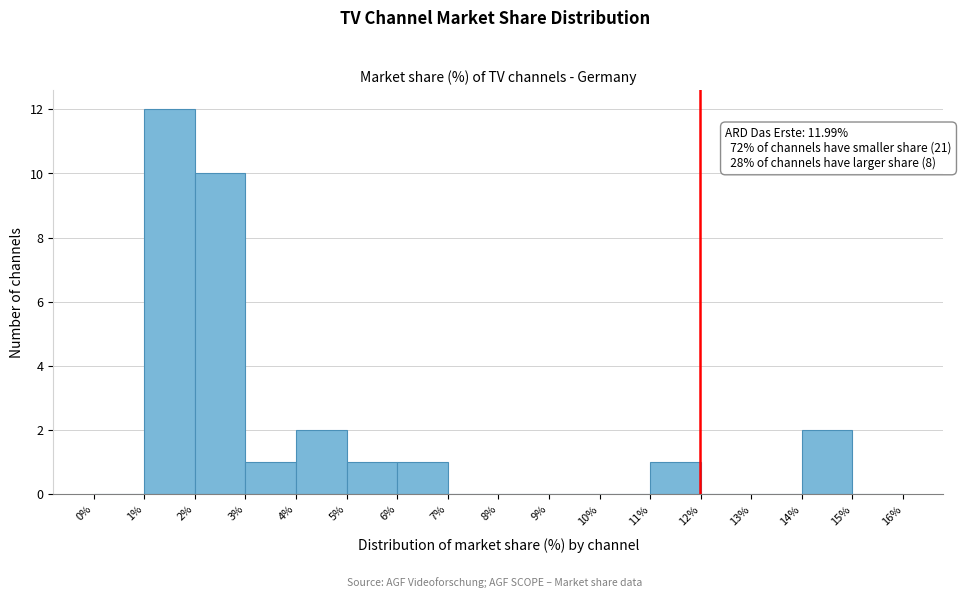

Over which range of the x-axis is the bar tallest?

1% to 2%